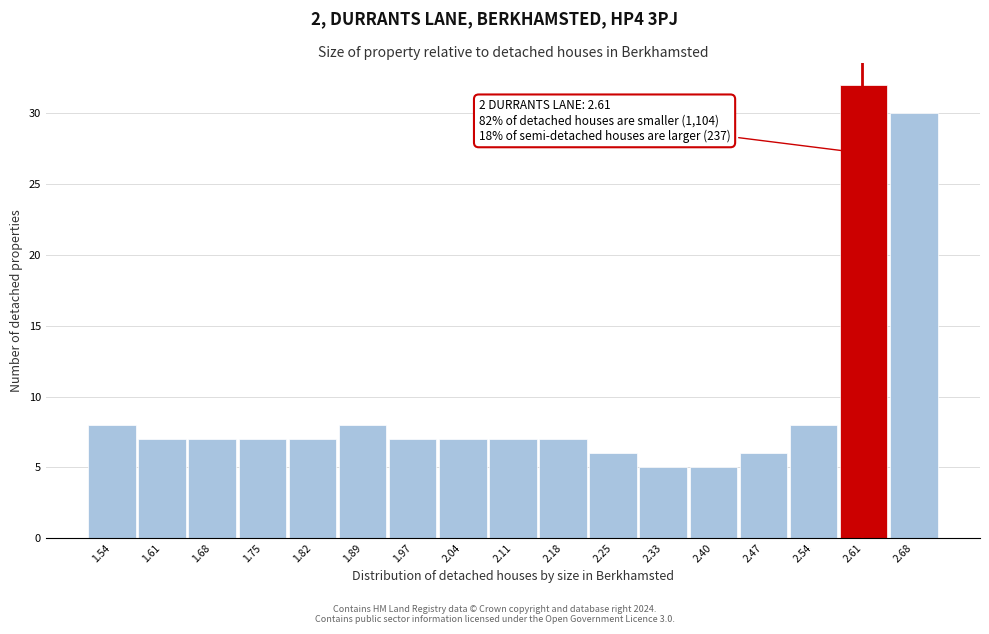

Over which range of the x-axis is the bar tallest?

2.58 to 2.65